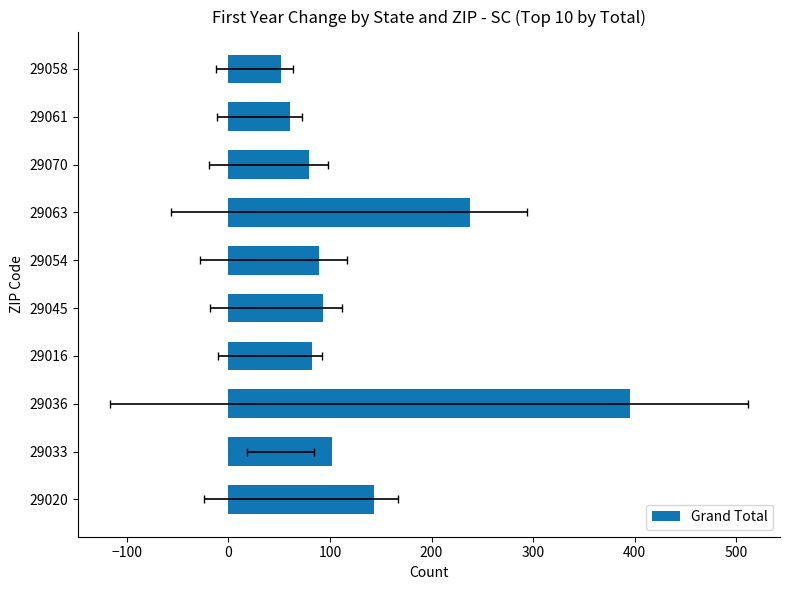

How many bars are there in total?

10